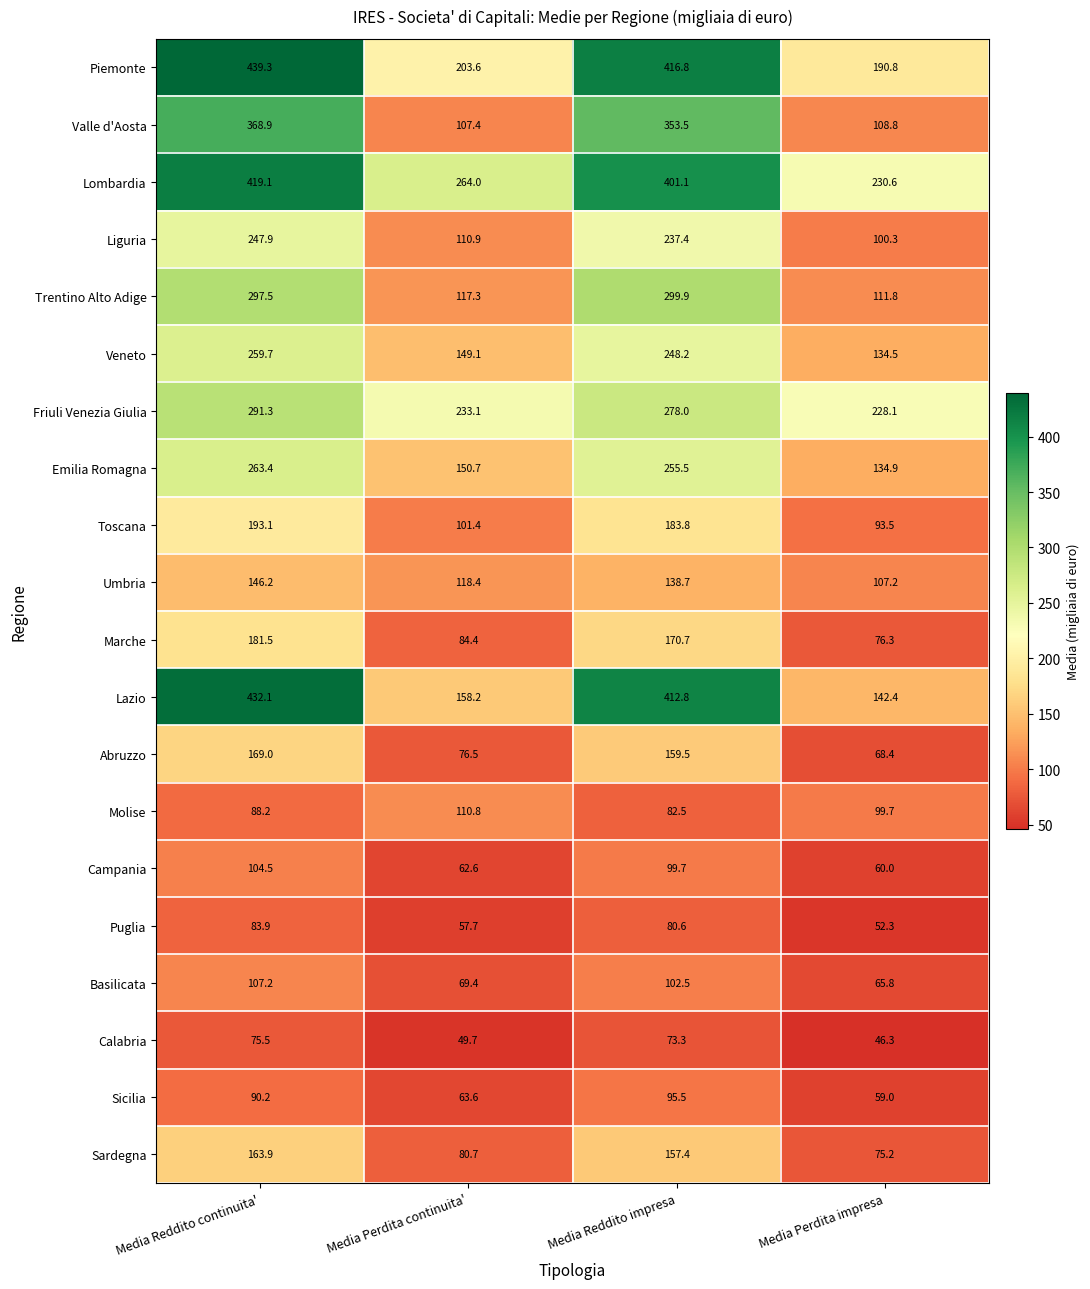

What is the minimum value shown in the chart?

46.3